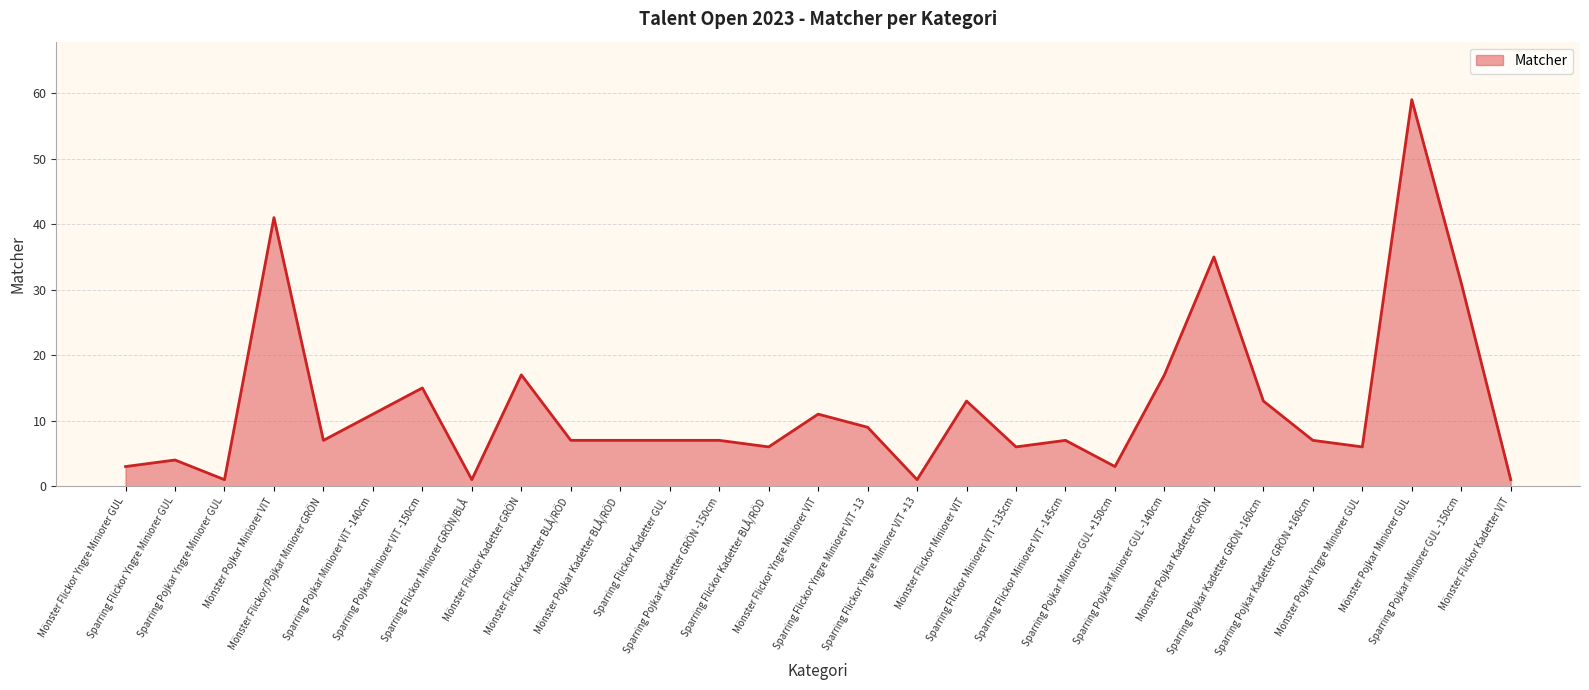

Count the number of data series in this chart.

1